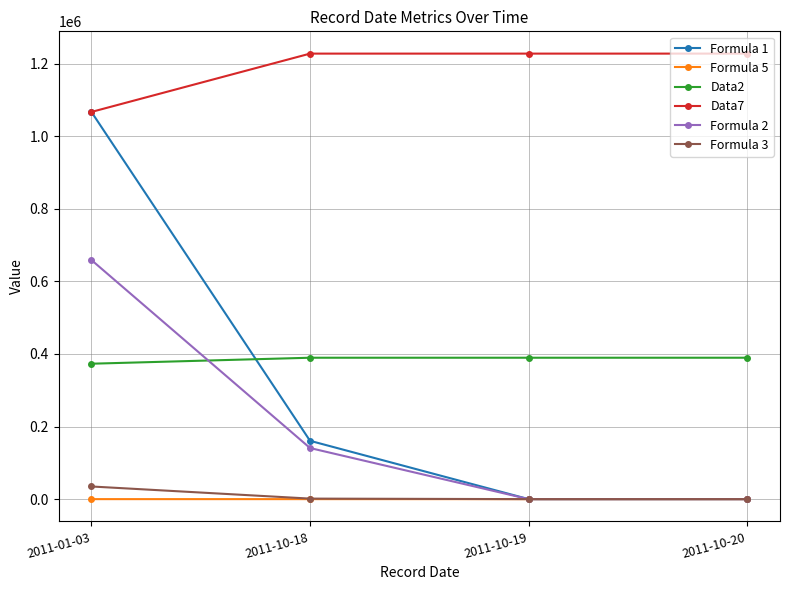

Which series has the largest total across all categories?

Data7